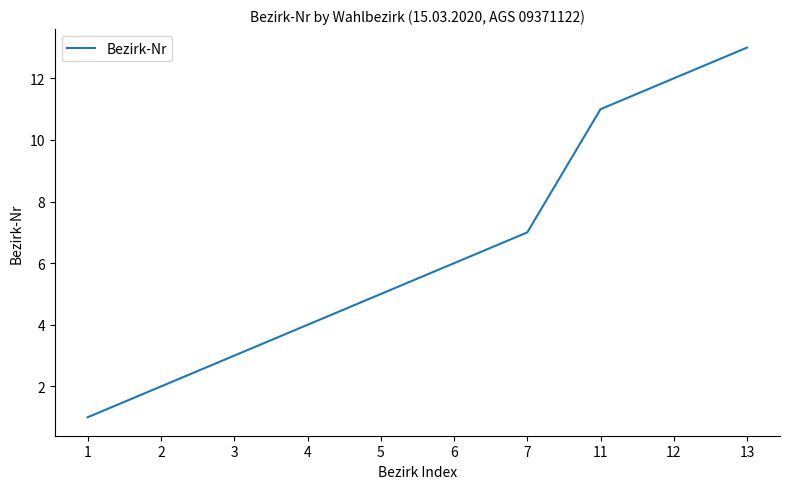

Reading left to right, transcribe all the data shown in this chart.

1	2	3	4	5	6	7	11	12	13